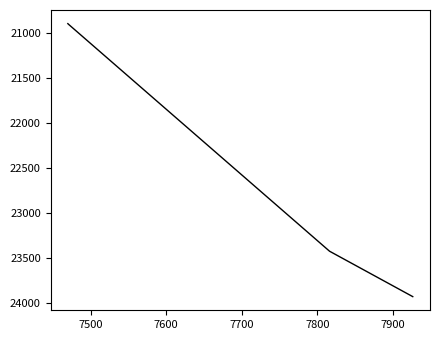

What is the minimum value shown in the chart?

20899